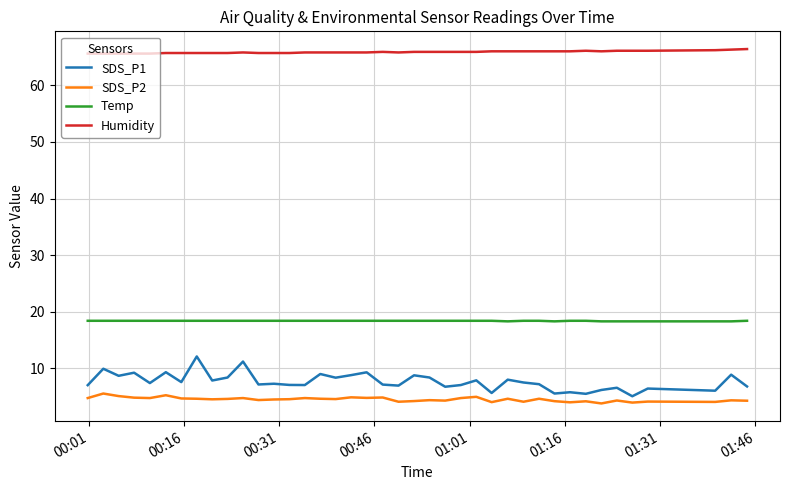

Which series has the largest total across all categories?

Humidity